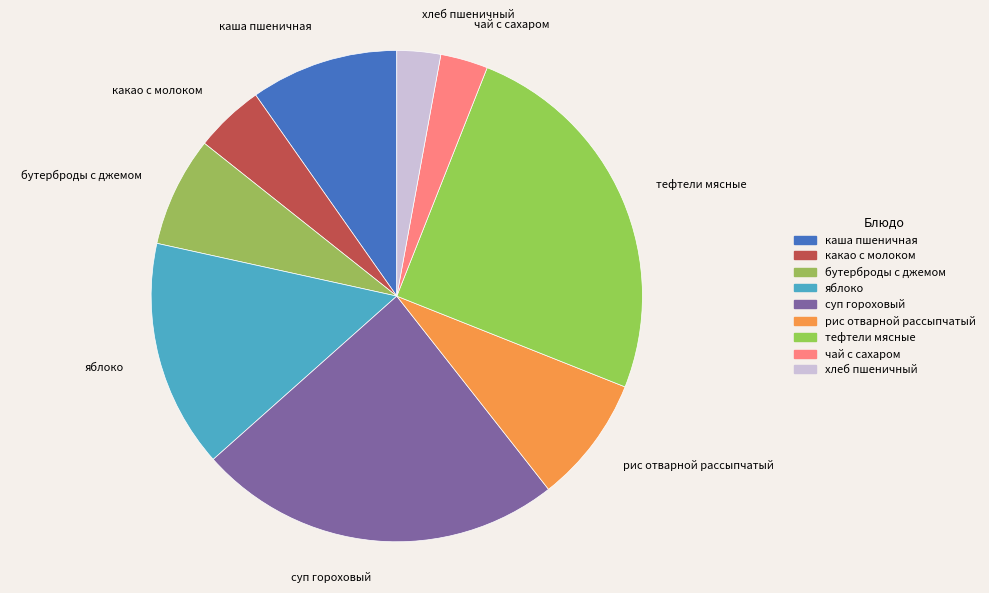

How many slices are in this pie chart?

9